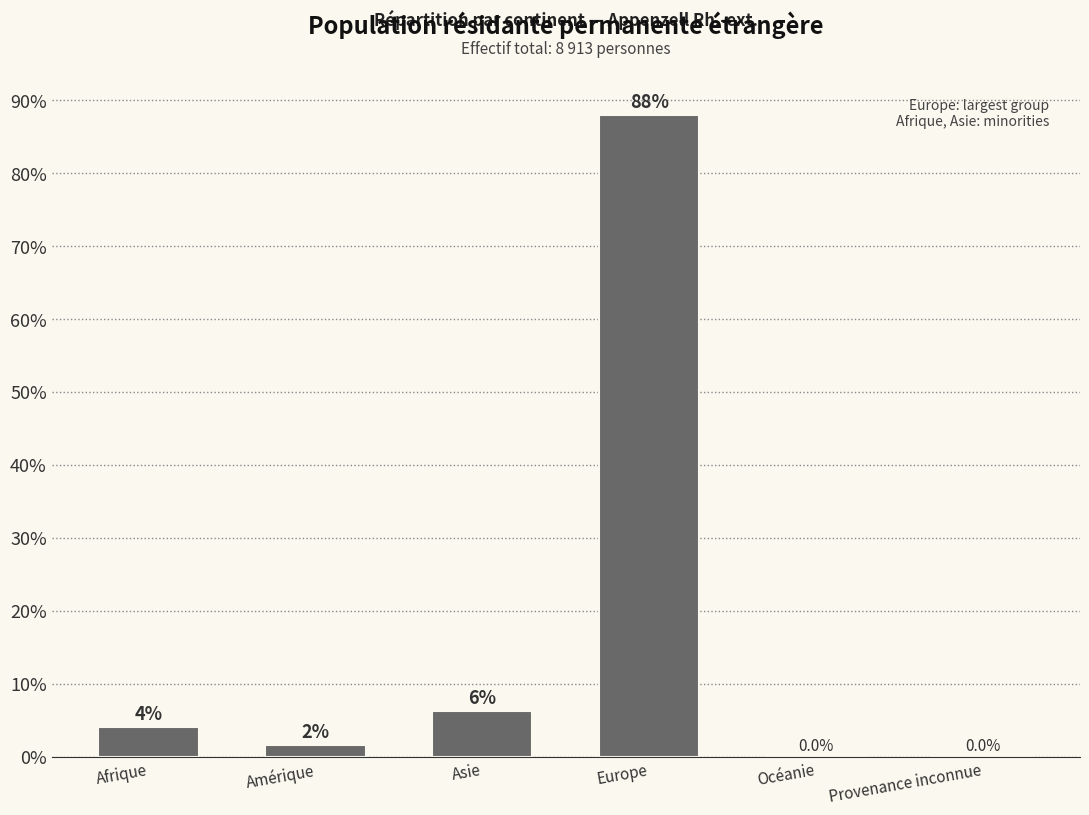

The value at Asie is 2.7. True or false?

False